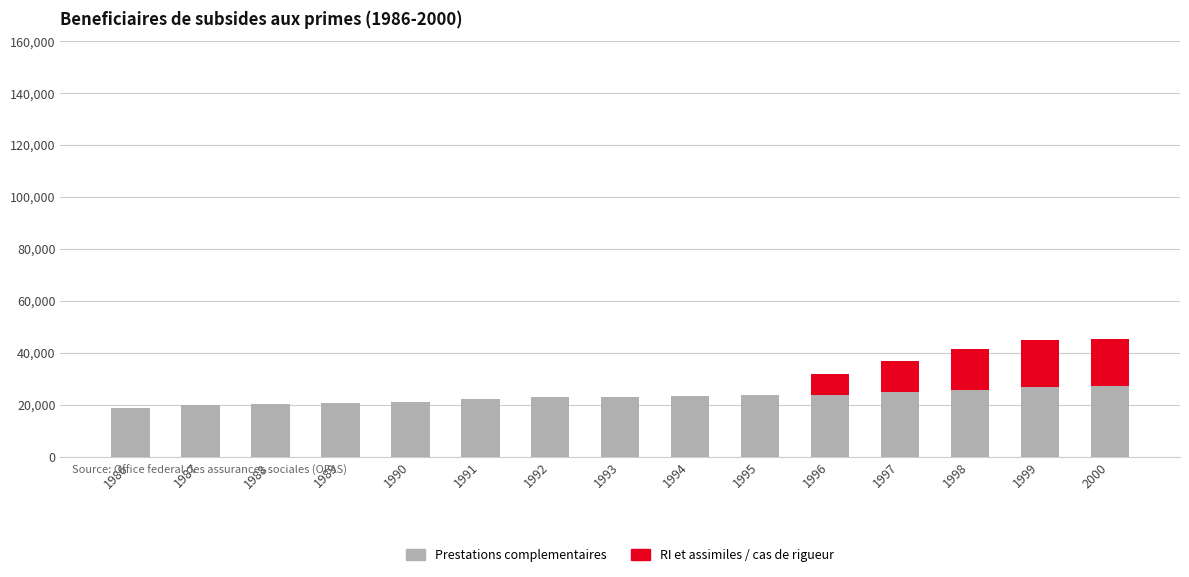

What is the total value across all series at 1989?

20725